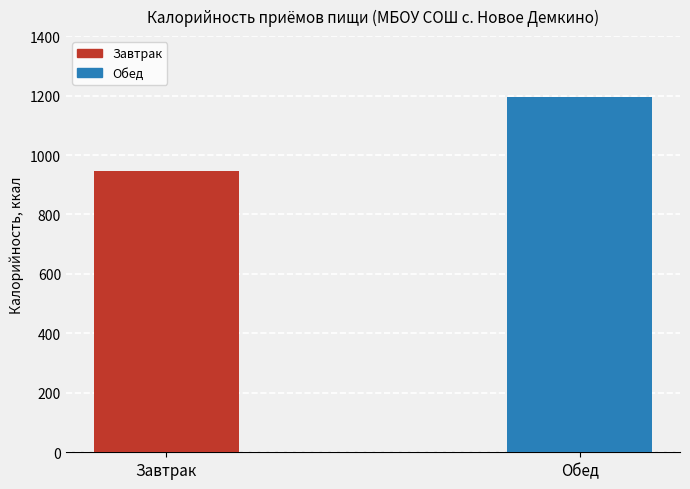

Which label corresponds to the largest value in the chart?

Обед